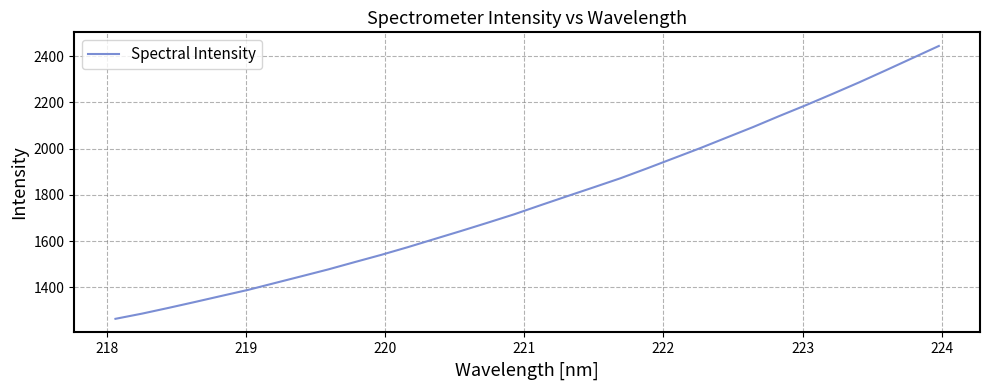

What is the difference between the maximum and minimum values?

1180.5